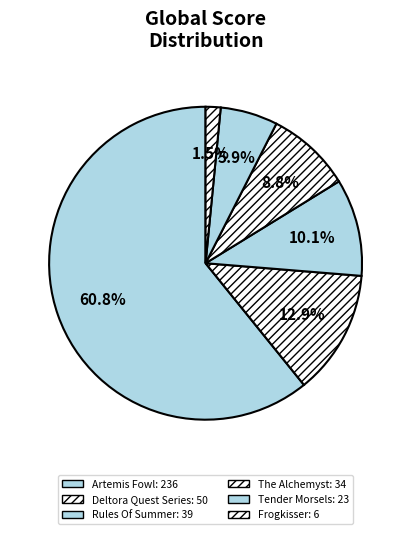

What is the majority slice?

Artemis Fowl